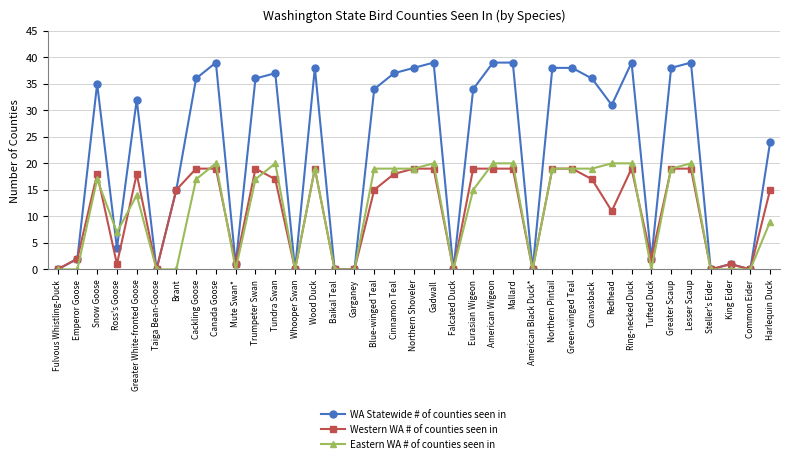

What is the total value across all series at Tufted Duck?

4